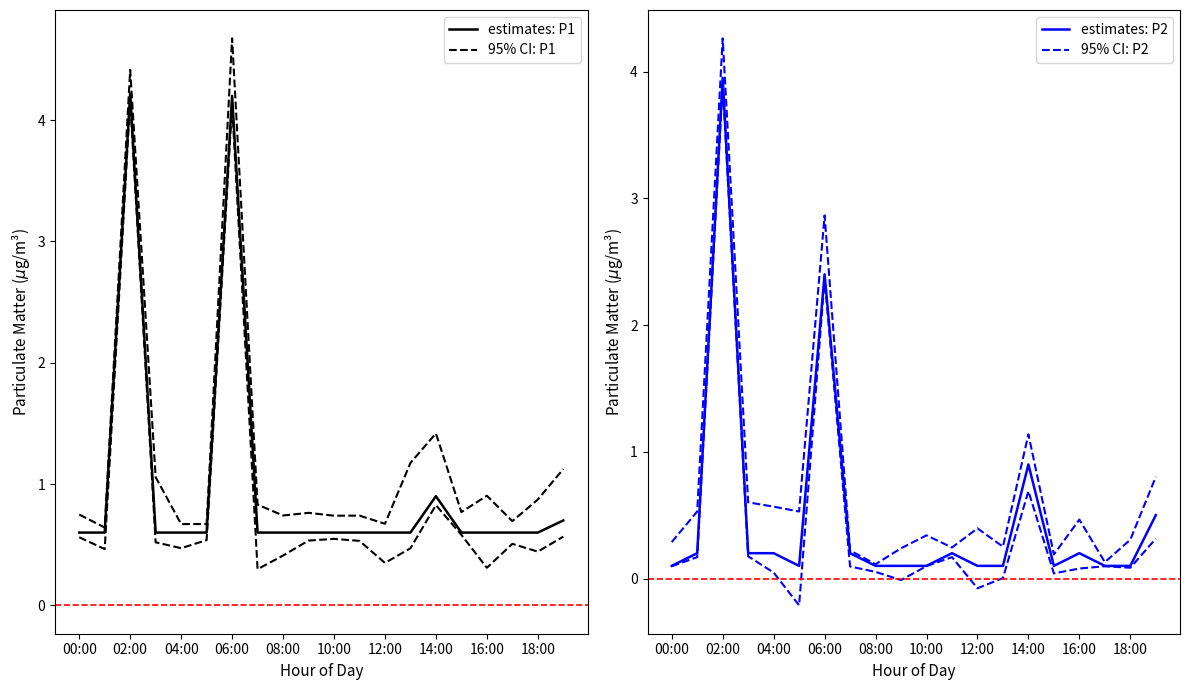

What is the average value of the estimates: P2 series?

0.5